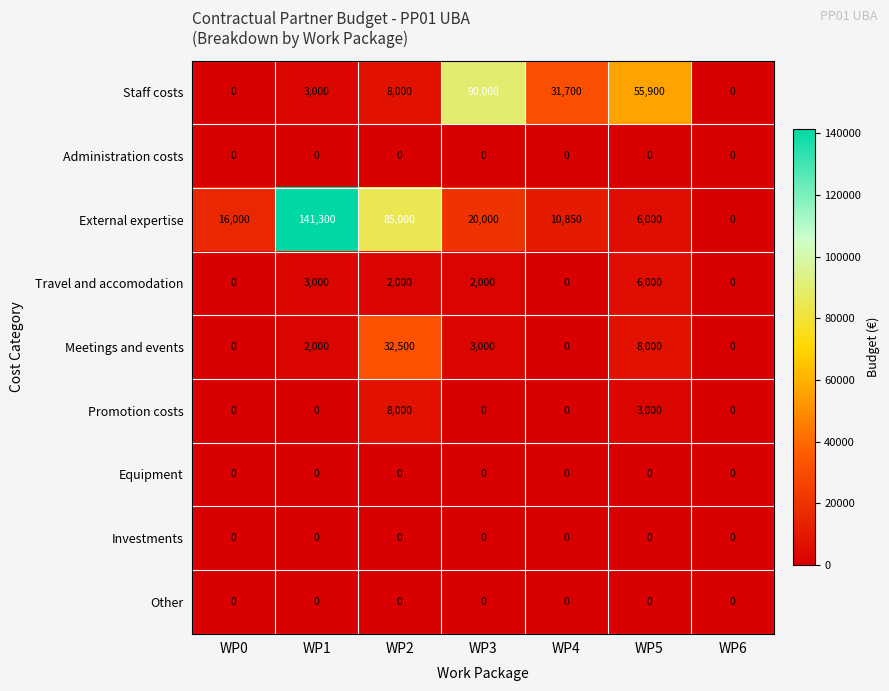

Which series has the largest total across all categories?

External expertise